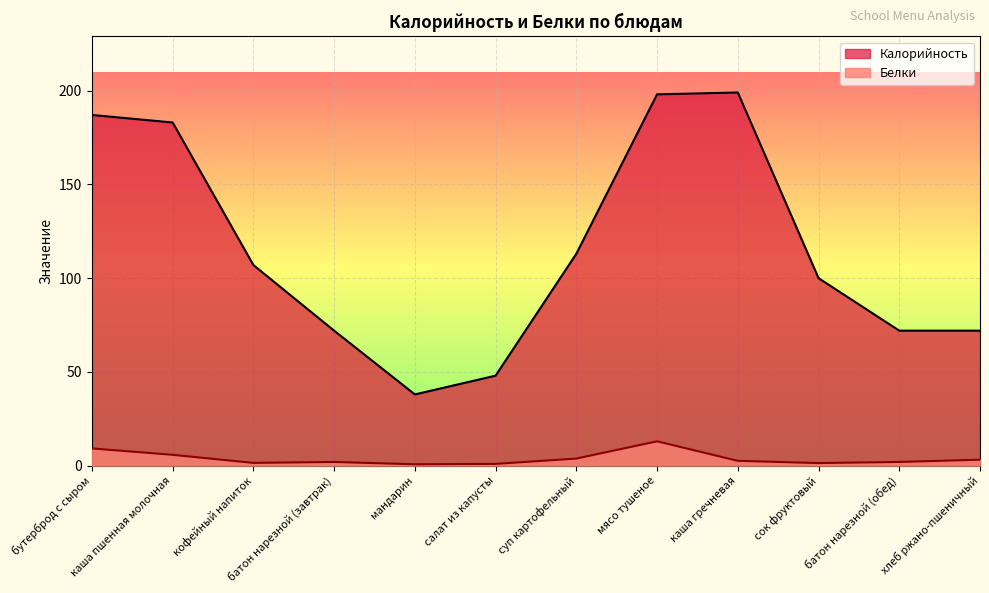

Which category has the highest value across all series?

каша гречневая